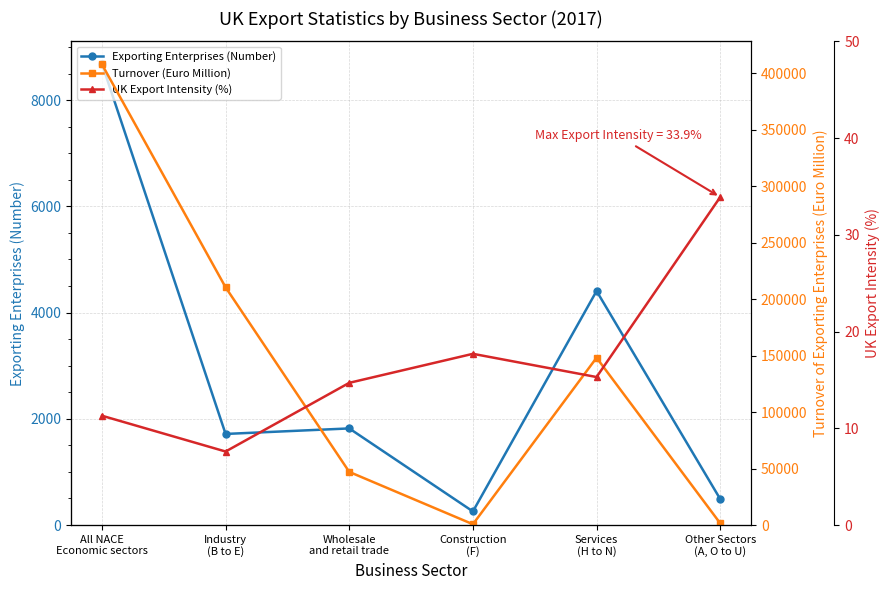

Rank the series by their maximum value, from highest to lowest.

Turnover (Euro Million), Exporting Enterprises (Number), UK Export Intensity (%)